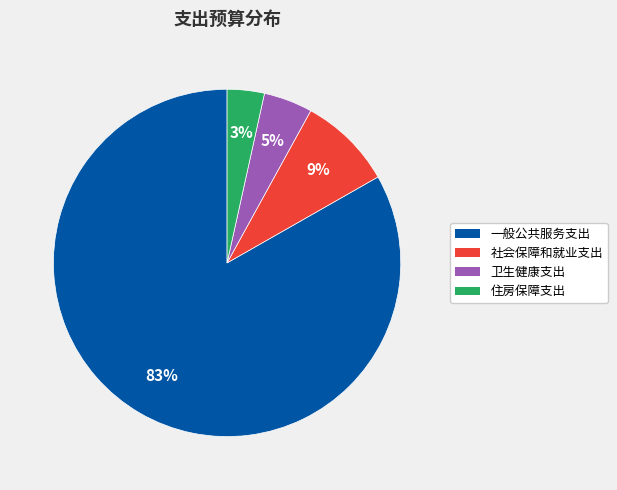

To the nearest percent, what is the difference between the largest and smallest slice percentages?

80%